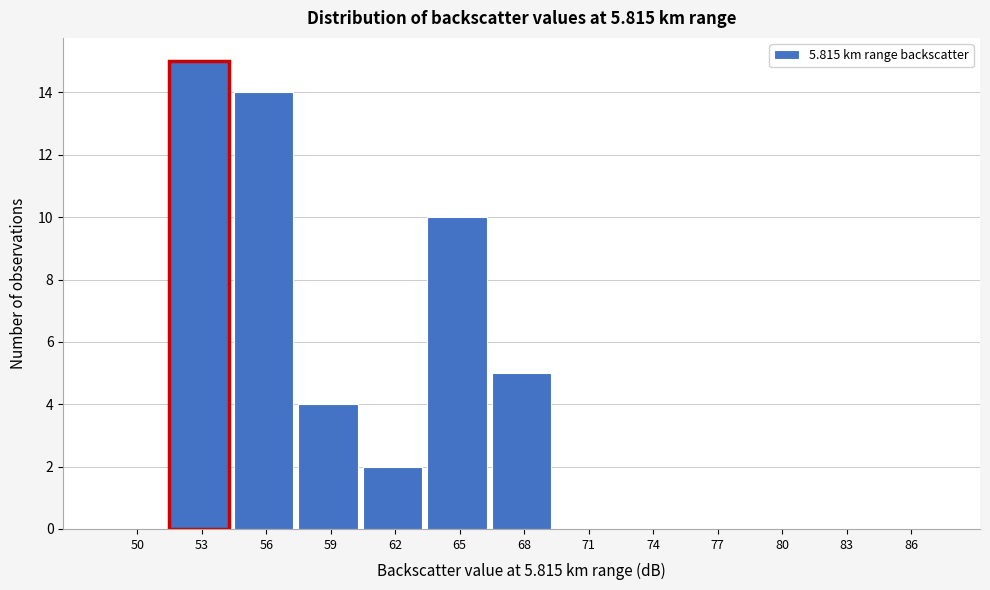

Reading right to left, transcribe all the data shown in this chart.

86=0	83=0	80=0	77=0	74=0	71=0	68=5	65=10	62=2	59=4	56=14	53=15	50=0